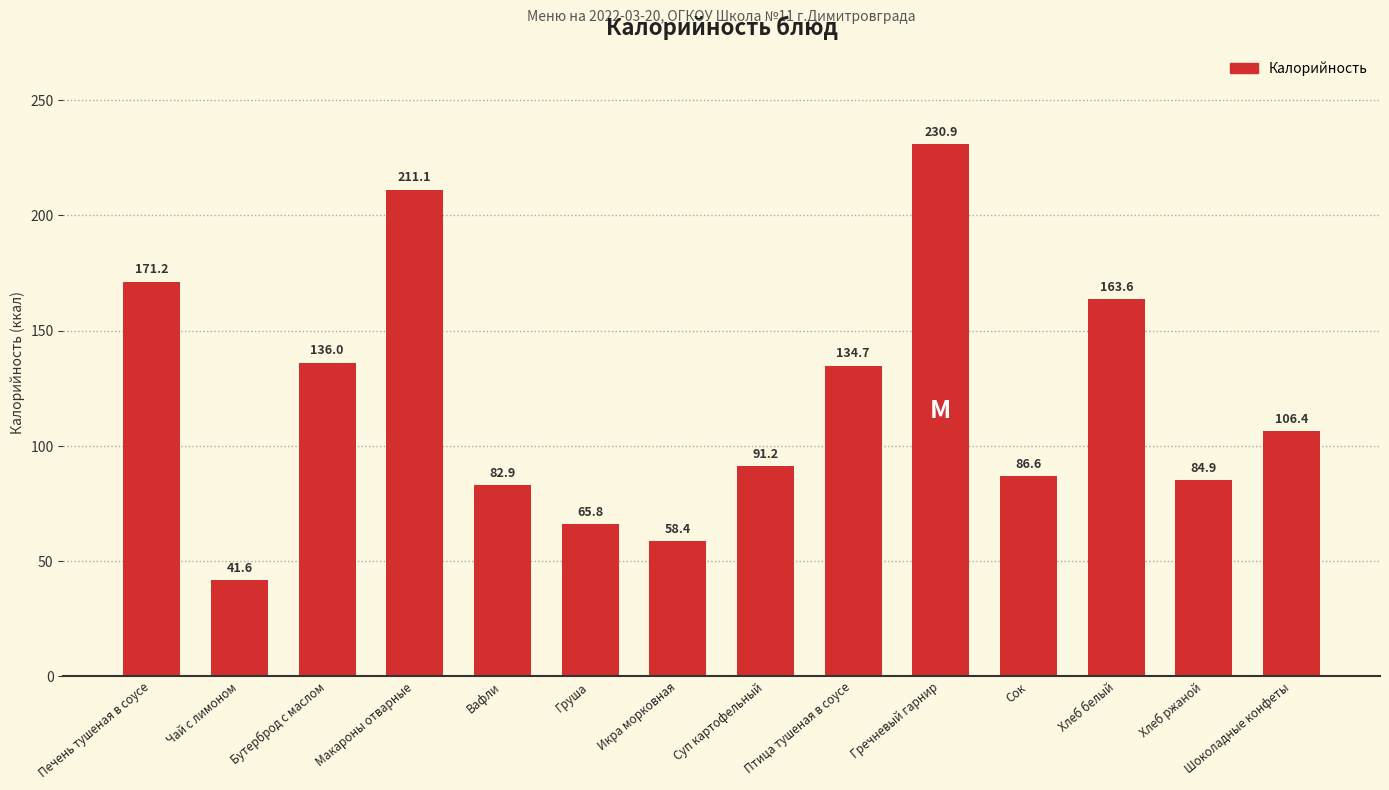

What is the value of the 6th bar from the left?

65.8